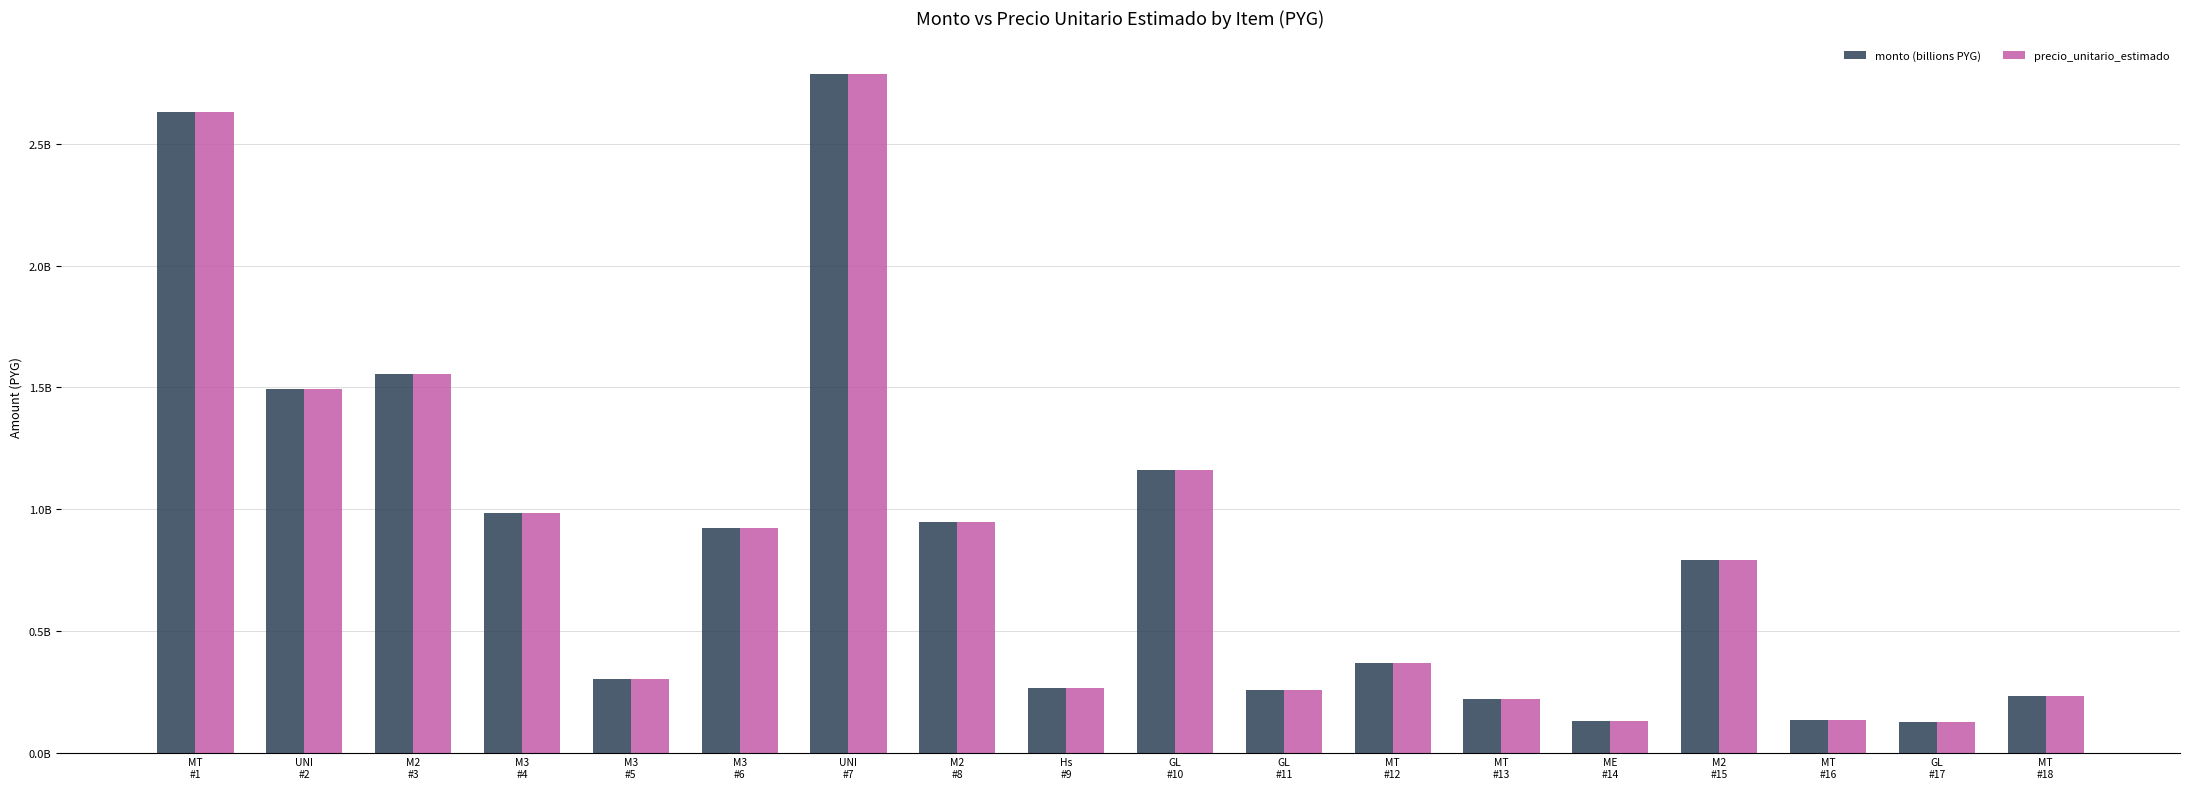

Which category has the lowest value in the monto (billions PYG) series?

GL
#17